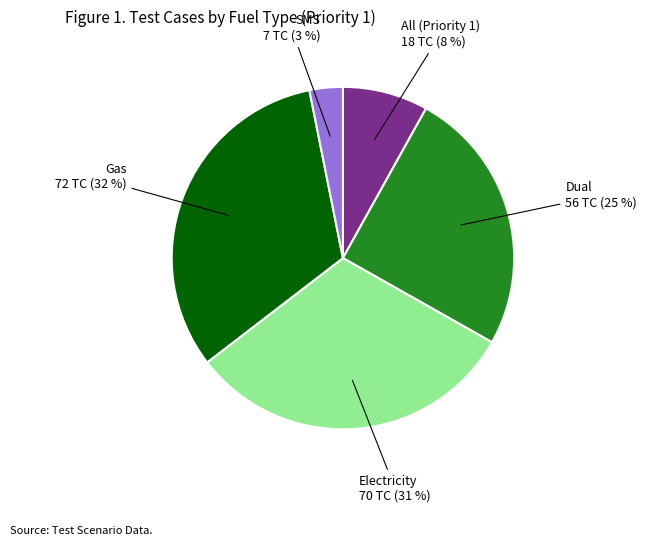

Does any single category account for the majority?

No